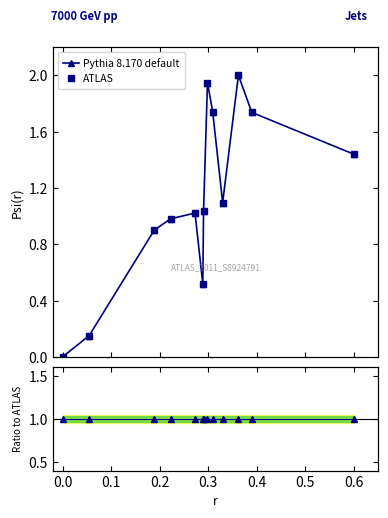

True or false: Ratio to ATLAS and Pythia 8.170 default cross at least once.

True